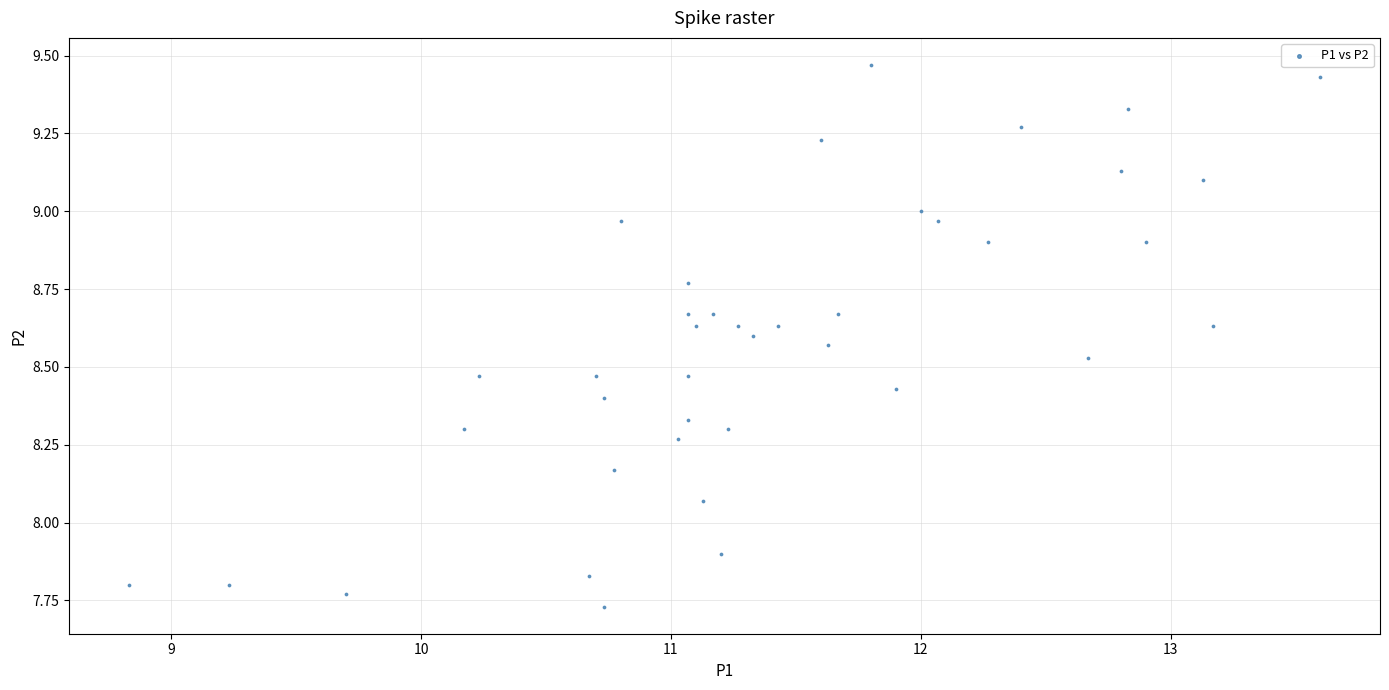

What is the range of Y values (max minus min)?

1.7